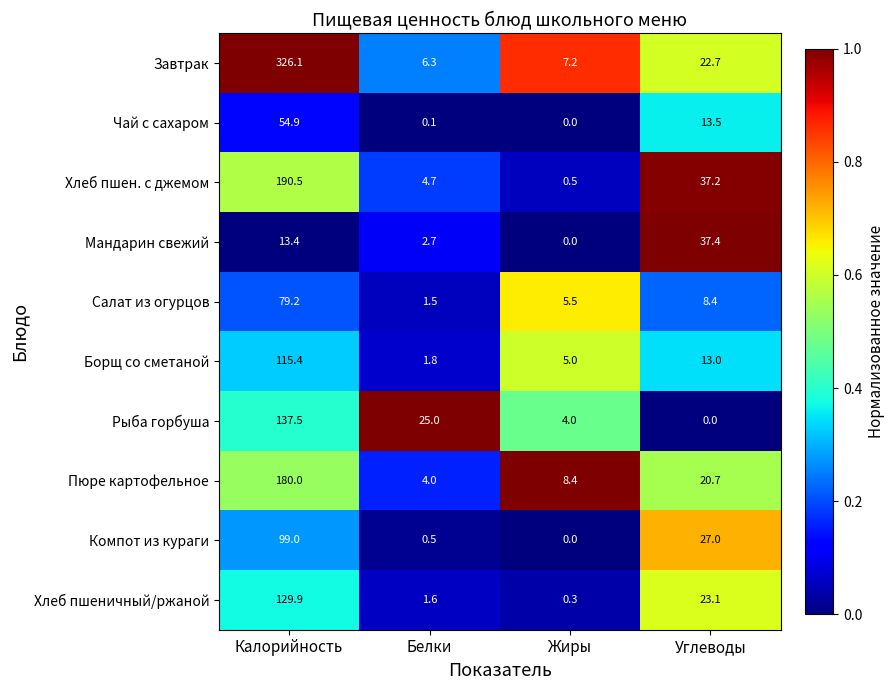

Which series has the largest total across all categories?

Завтрак